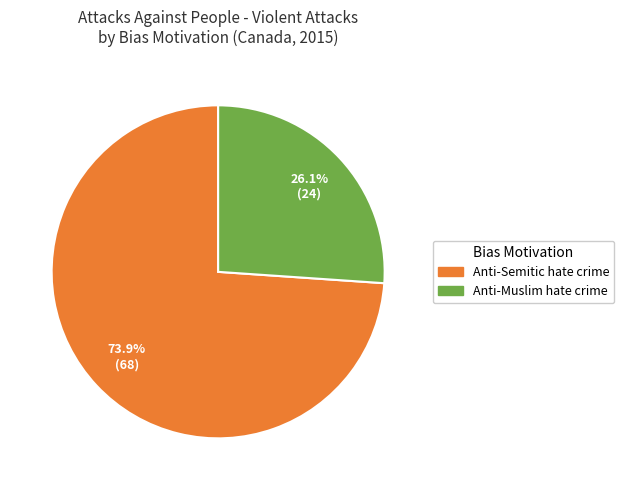

To the nearest percent, what is the average slice percentage?

50%